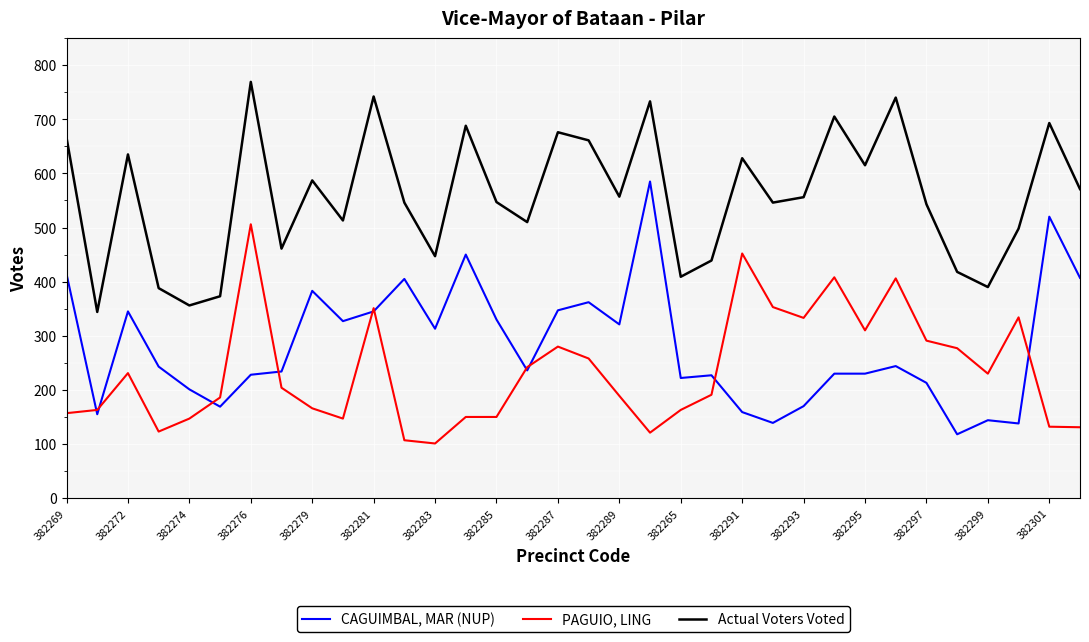

Rank the series by their maximum value, from highest to lowest.

Actual Voters Voted, CAGUIMBAL, MAR (NUP), PAGUIO, LING